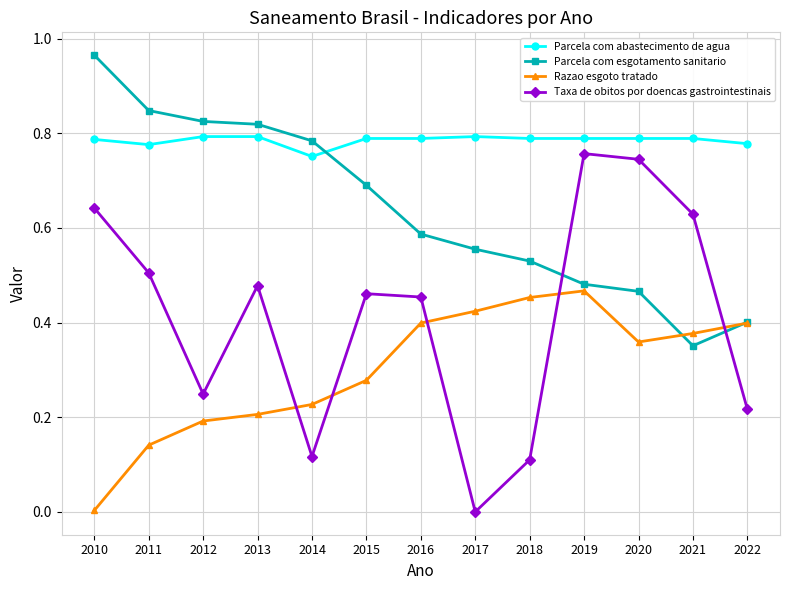

Rank the series by their average value, from lowest to highest.

Razao esgoto tratado, Taxa de obitos por doencas gastrointestinais, Parcela com esgotamento sanitario, Parcela com abastecimento de agua